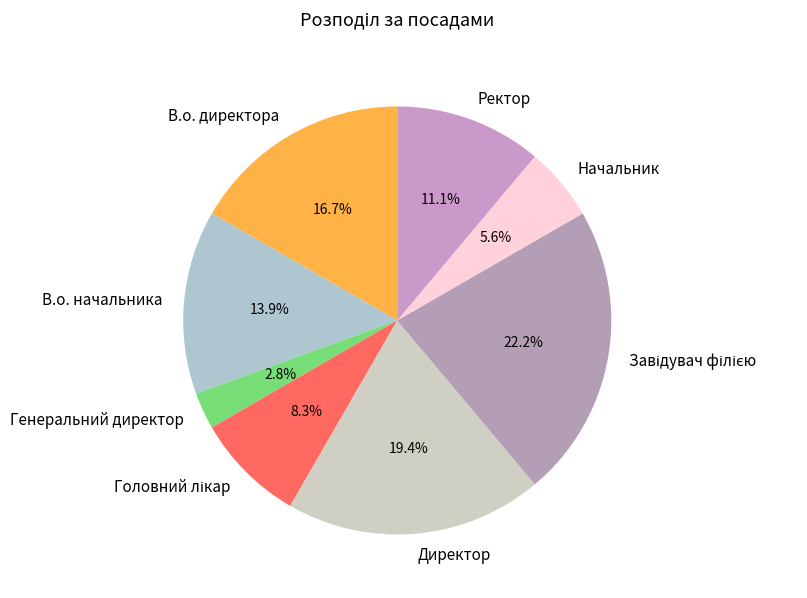

To the nearest percent, what is the average slice percentage?

12%